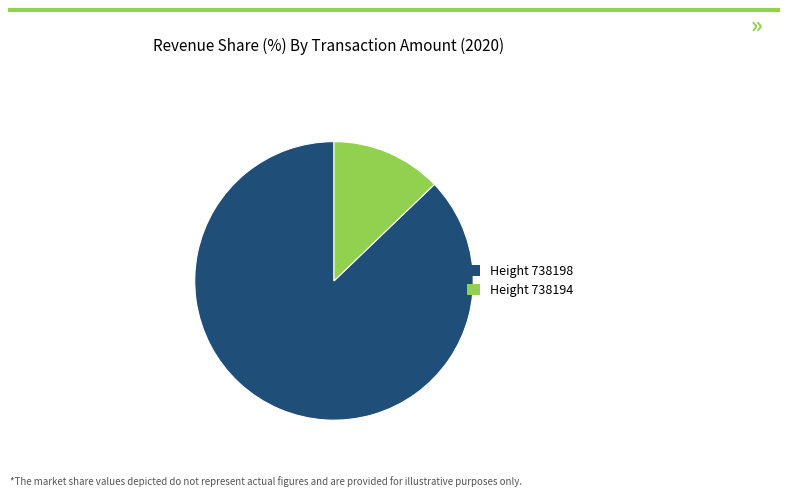

Rank the categories by value from lowest to highest.

Height 738194, Height 738198